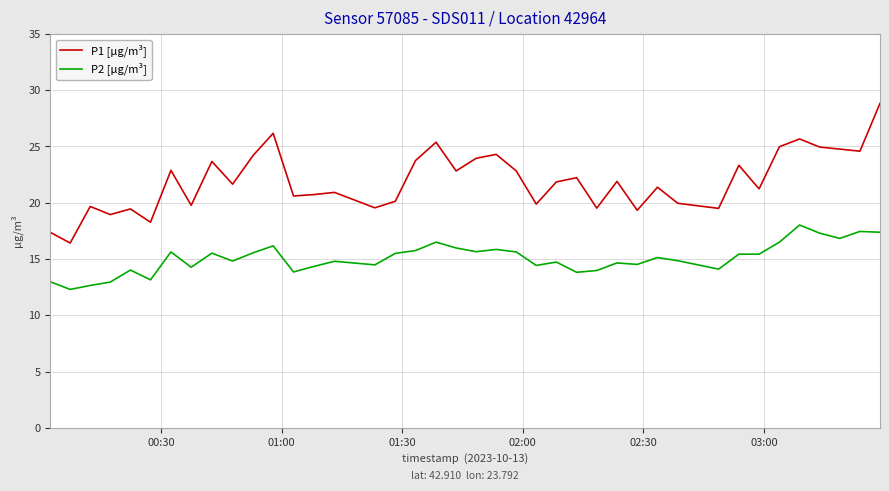

True or false: P1 [µg/m³] and P2 [µg/m³] cross at least once.

False